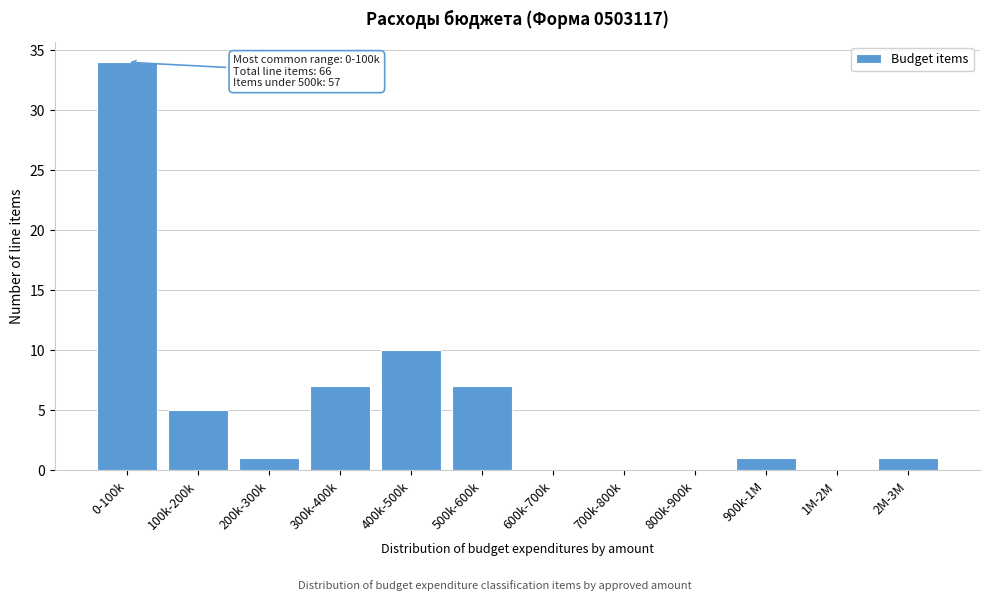

Reading left to right, list all the values displayed in this chart.

0-100k=34	100k-200k=5	200k-300k=1	300k-400k=7	400k-500k=10	500k-600k=7	600k-700k=0	700k-800k=0	800k-900k=0	900k-1M=1	1M-2M=0	2M-3M=1